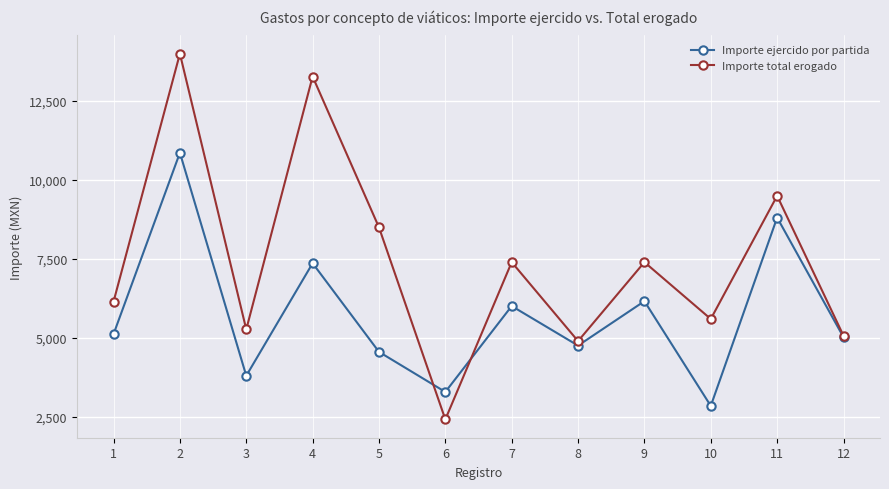

Reading left to right, transcribe all the data shown in this chart.

Importe ejercido por partida: 1=5120.9	2=10863.3	3=3802.0	4=7366.0	5=4559.0	6=3289.9	7=6009.8	8=4757.9	9=6164.7	10=2848.1	11=8811.0	12=5023.0
Importe total erogado: 1=6150.0	2=14000.0	3=5270.0	4=13278.0	5=8500.0	6=2420.0	7=7400.0	8=4900.0	9=7400.0	10=5600.0	11=9500.0	12=5070.0